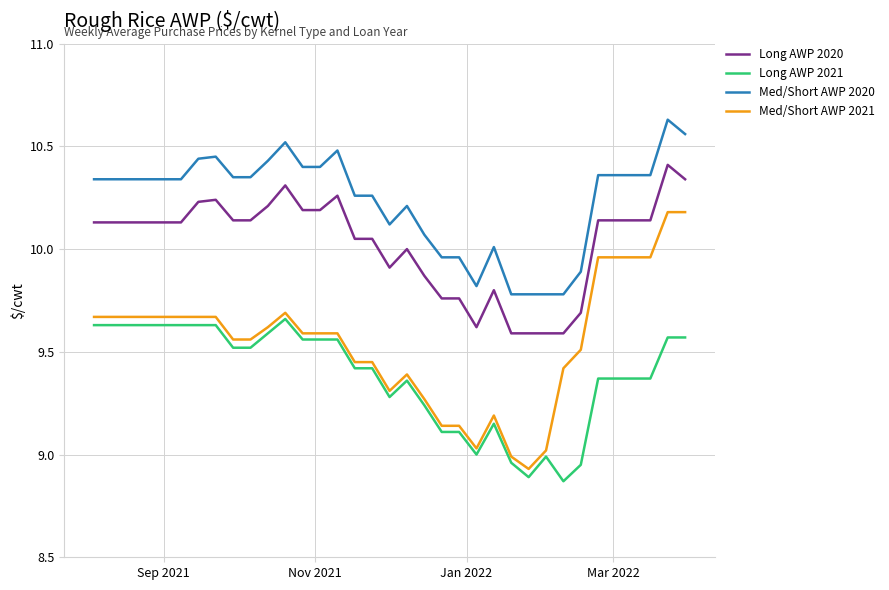

True or false: Long AWP 2020 and Long AWP 2021 cross at least once.

False